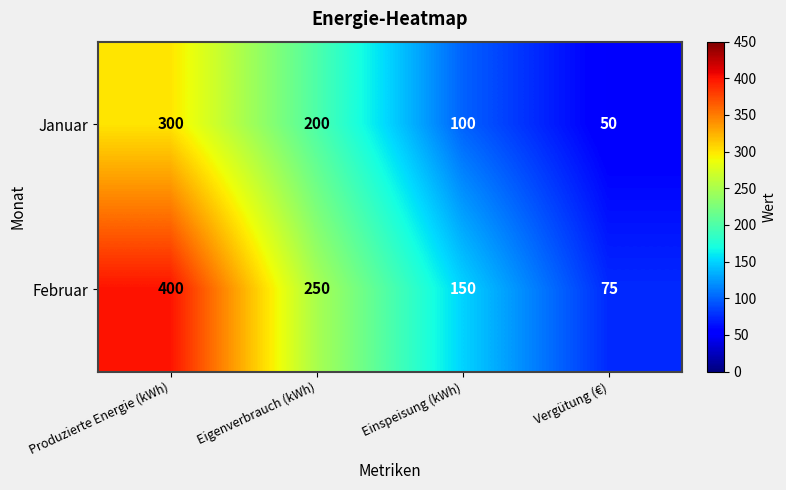

At which label is Februar closest to 237?

Eigenverbrauch (kWh)